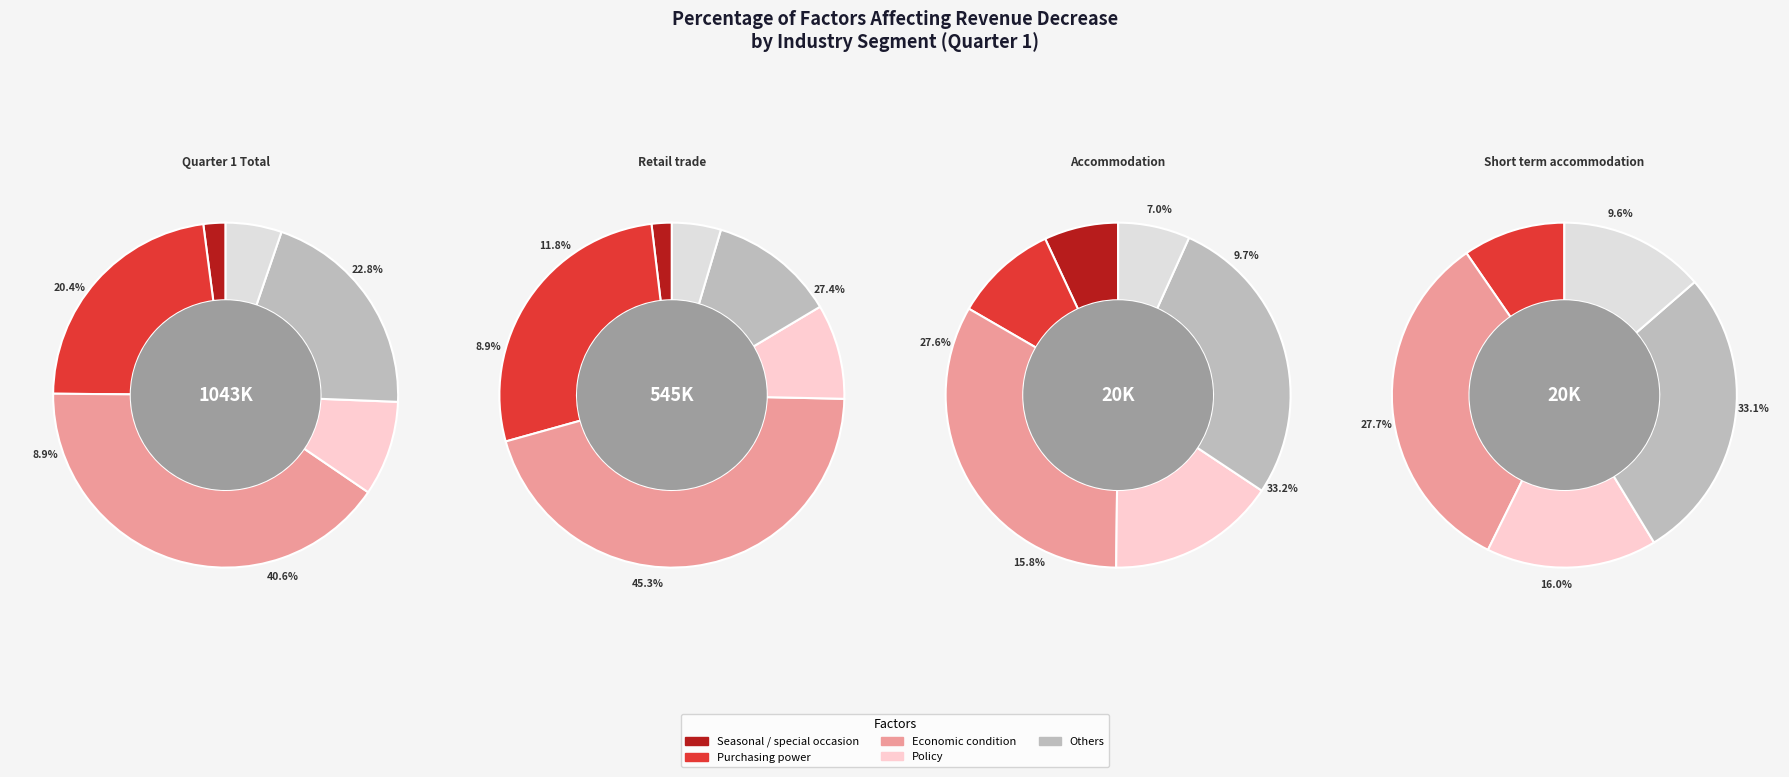

What is the largest slice in the pie chart?

Retail trade